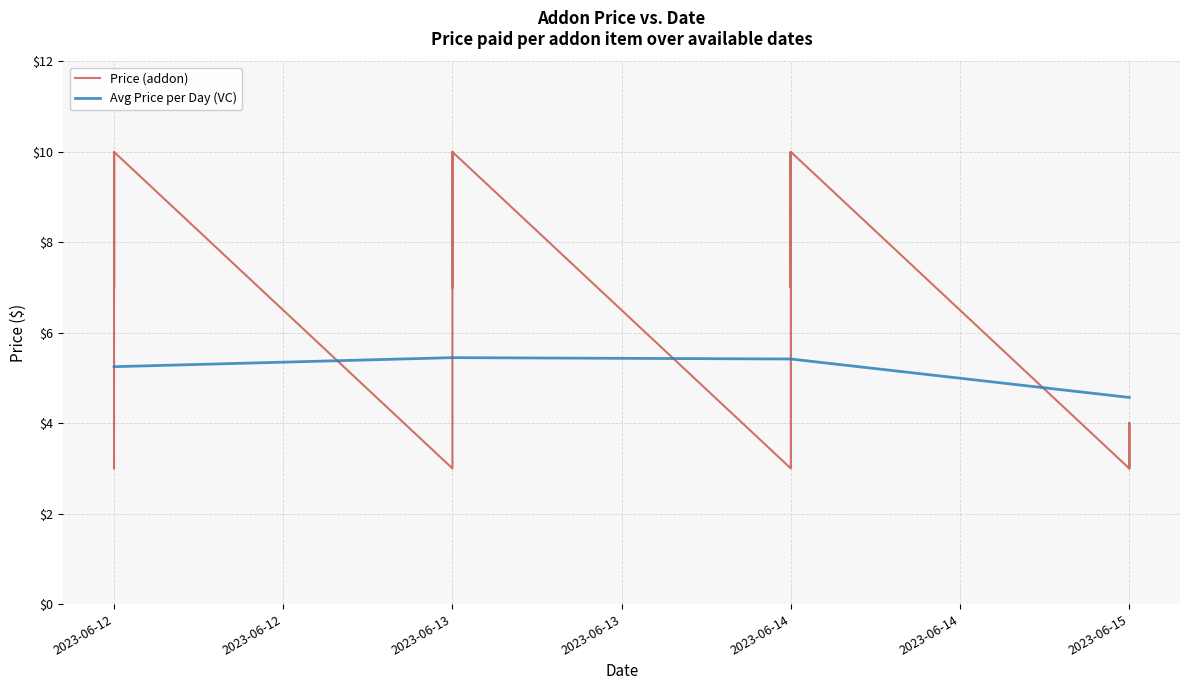

At which category does the data reach its first local peak?

2023-06-12